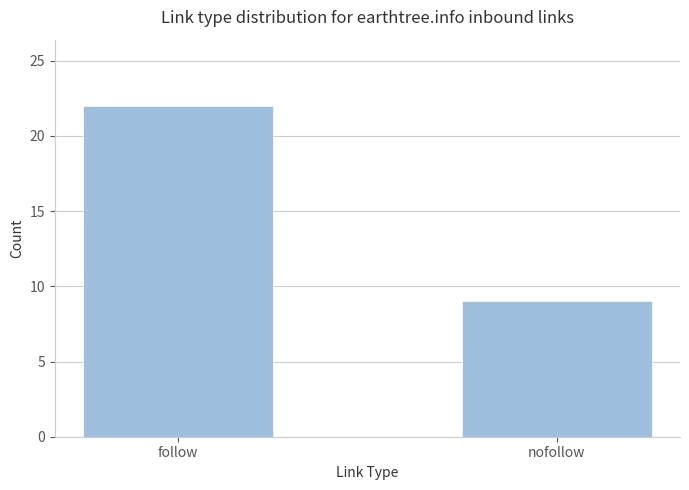

How many data points are less than 22?

1